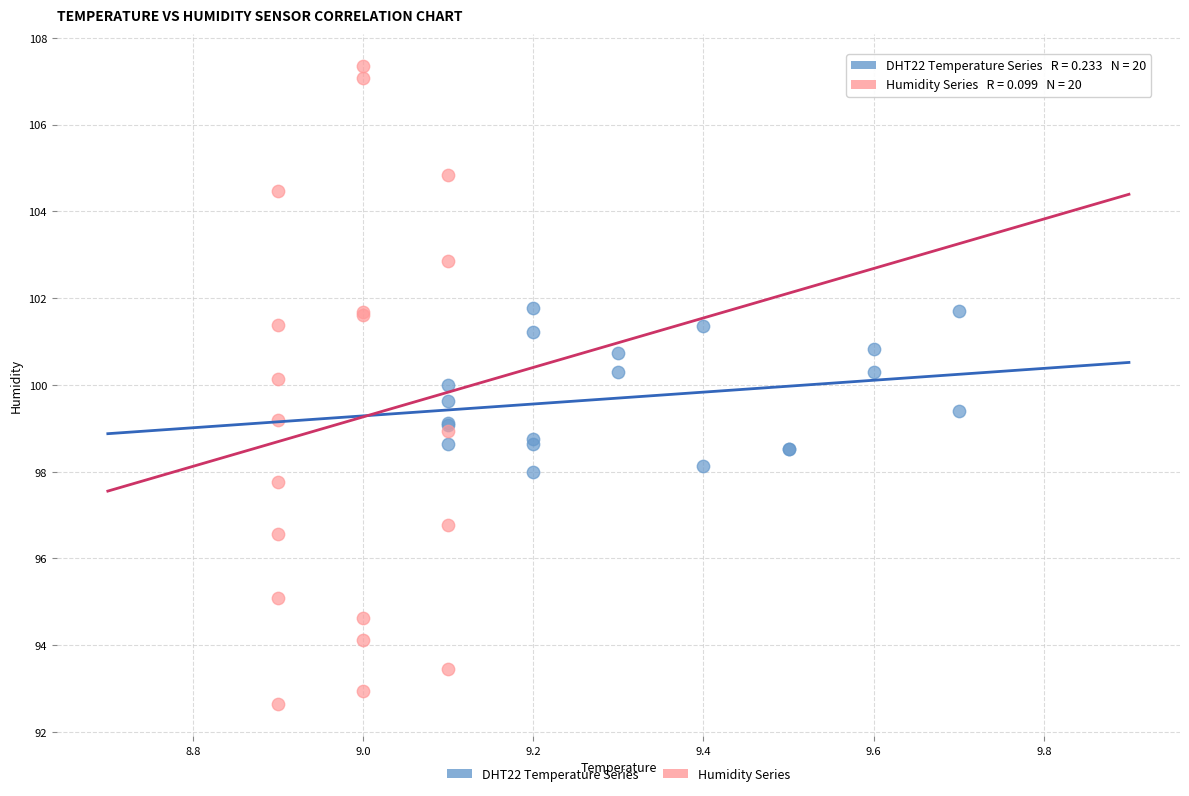

What are all the series names shown in the legend?

DHT22 Temperature Series, Humidity Series